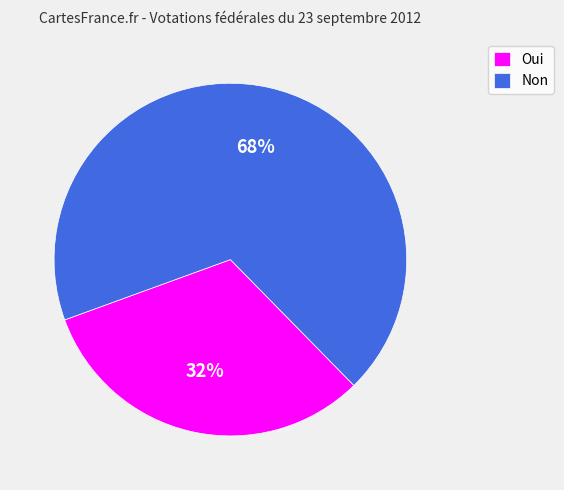

What percentage is the Oui slice, to the nearest percent?

32%